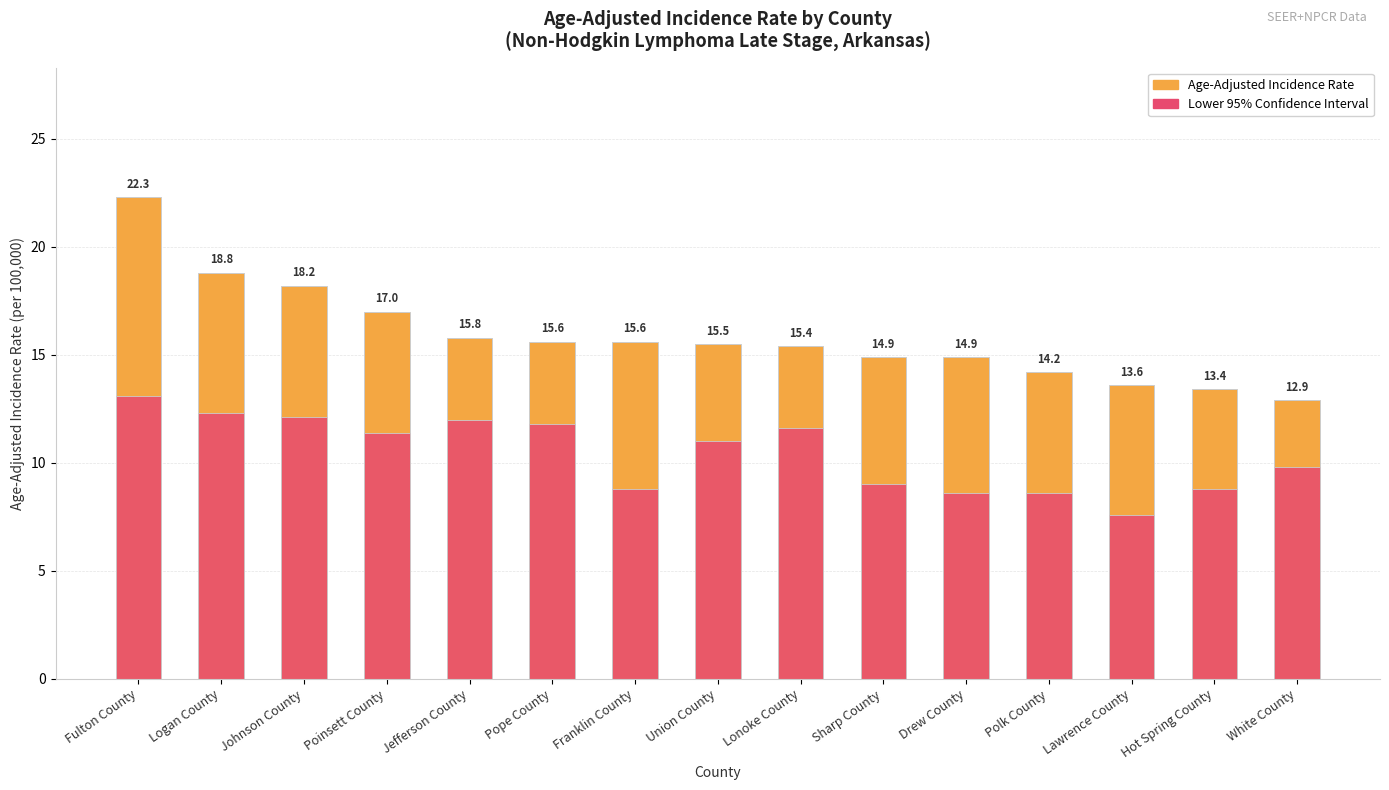

What is the spread (max minus min) of values at Franklin County?

6.8